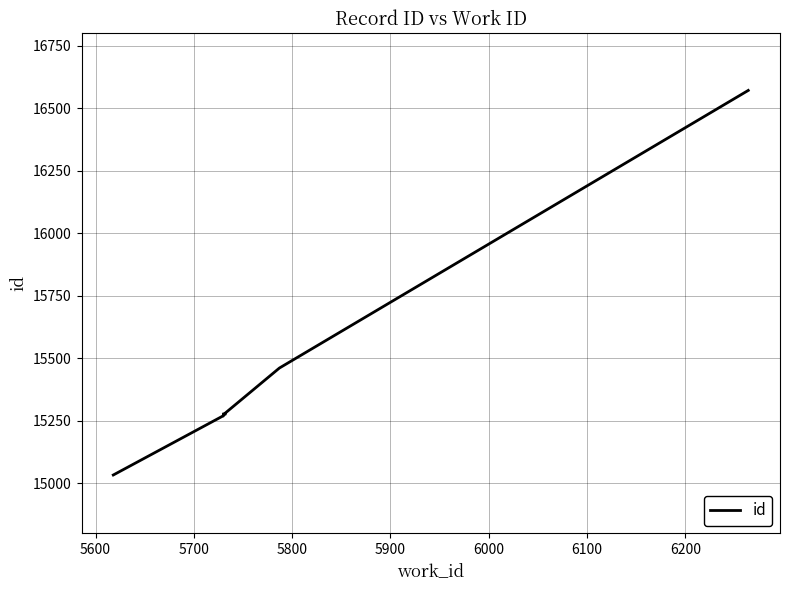

Reading left to right, extract all data points from this chart.

15033	15268	15269	15270	15272	15278	15276	15281	15461	16572